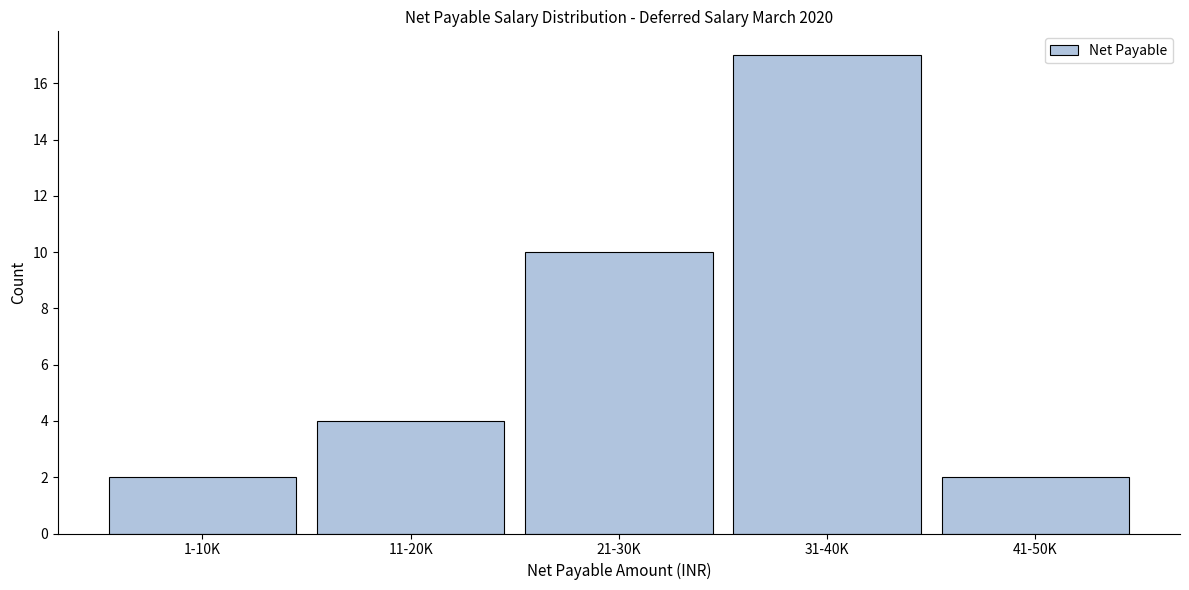

Reading left to right, extract all data points from this chart.

2	4	10	17	2